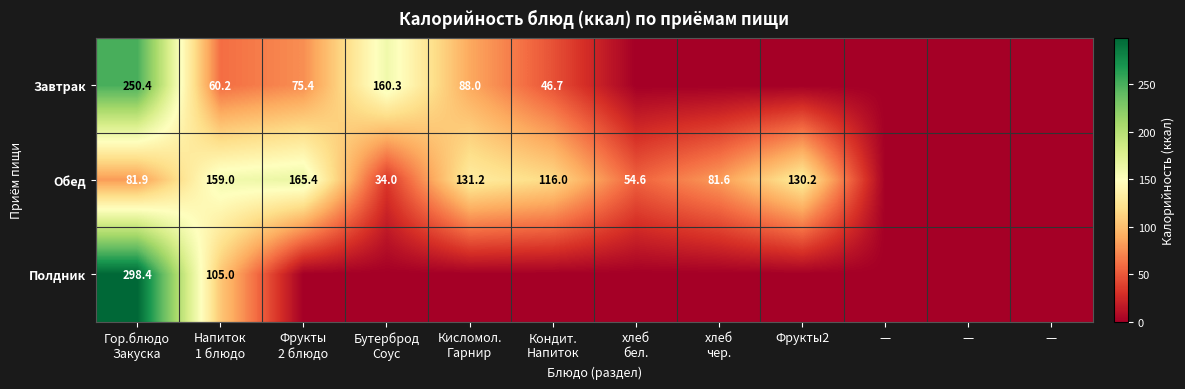

At which category does the chart reach its minimum across all series?

хлеб
бел.